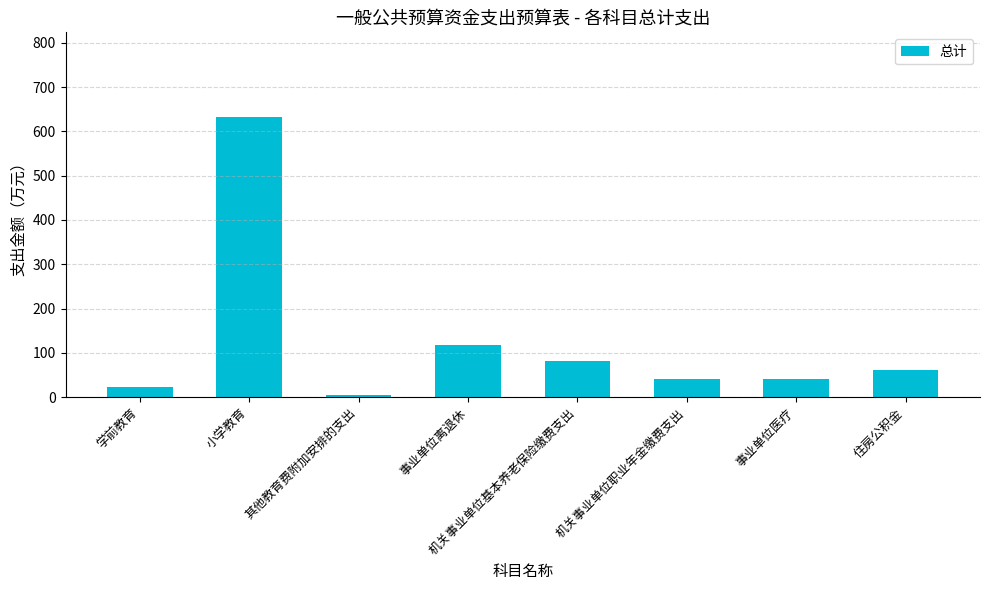

True or false: the data shows 156.0 at 事业单位离退休.

False